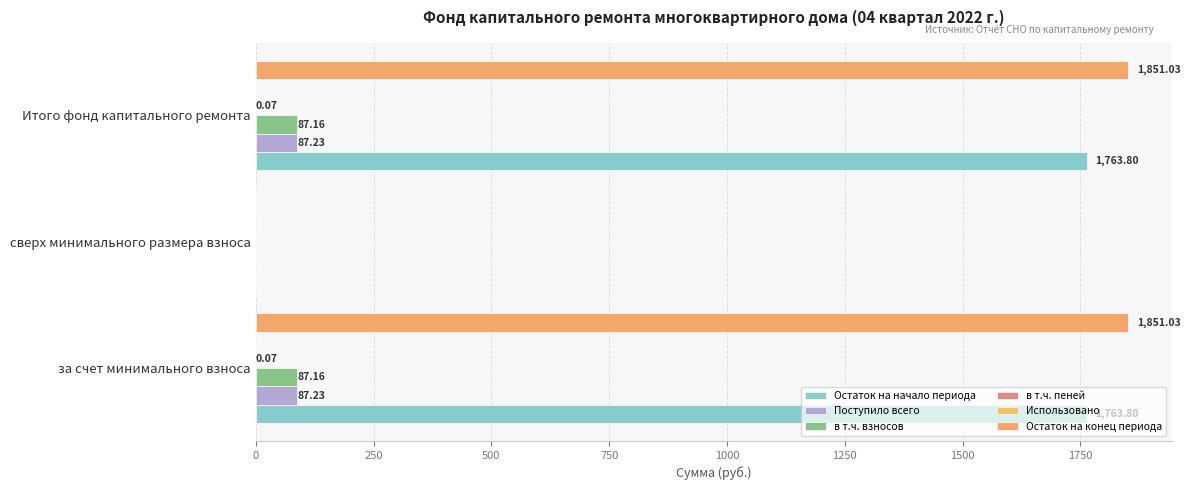

How many categories are shown in the chart?

3